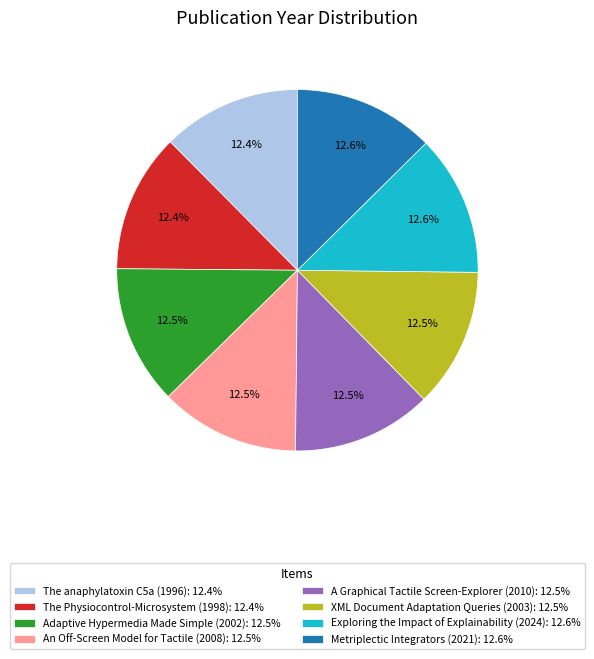

To the nearest percent, what is the average slice percentage?

12%